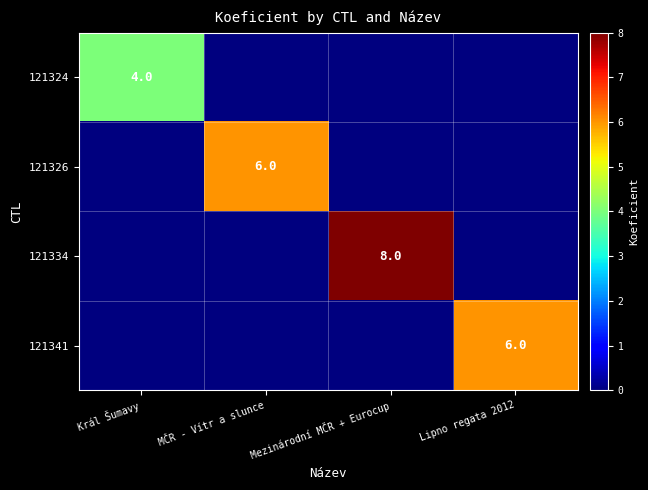

Is it true that 121334 equals 5 at Mezinárodní MČR + Eurocup?

False